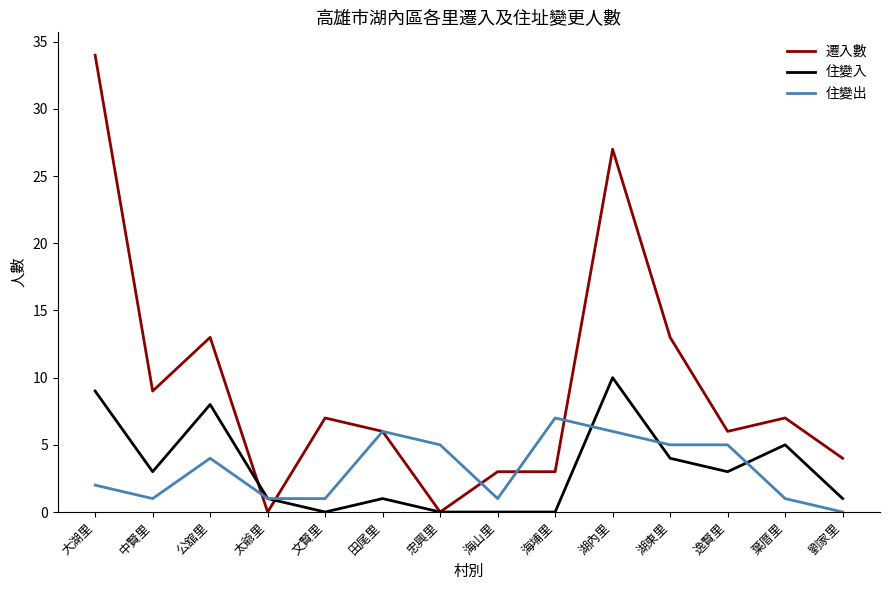

List the series in order of their peak value, lowest first.

住變出, 住變入, 遷入數